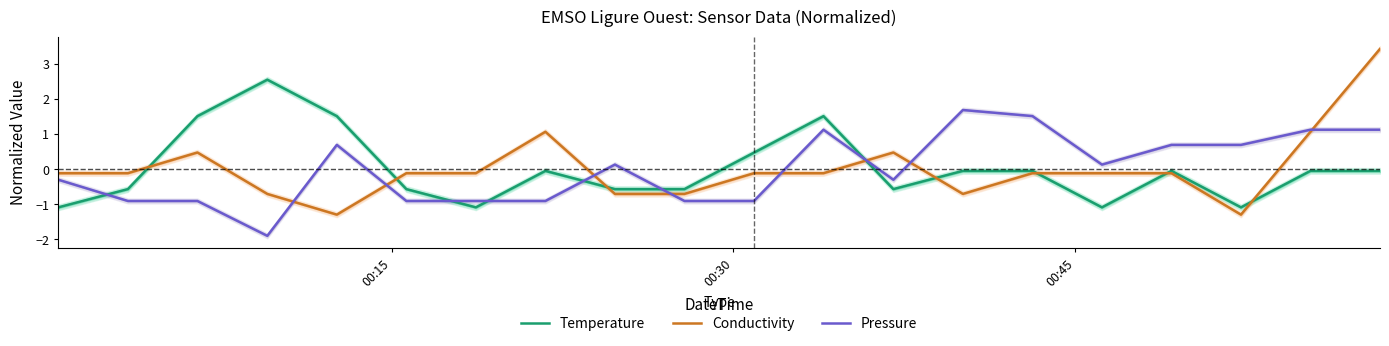

How many times do Temperature and Conductivity cross each other?

8